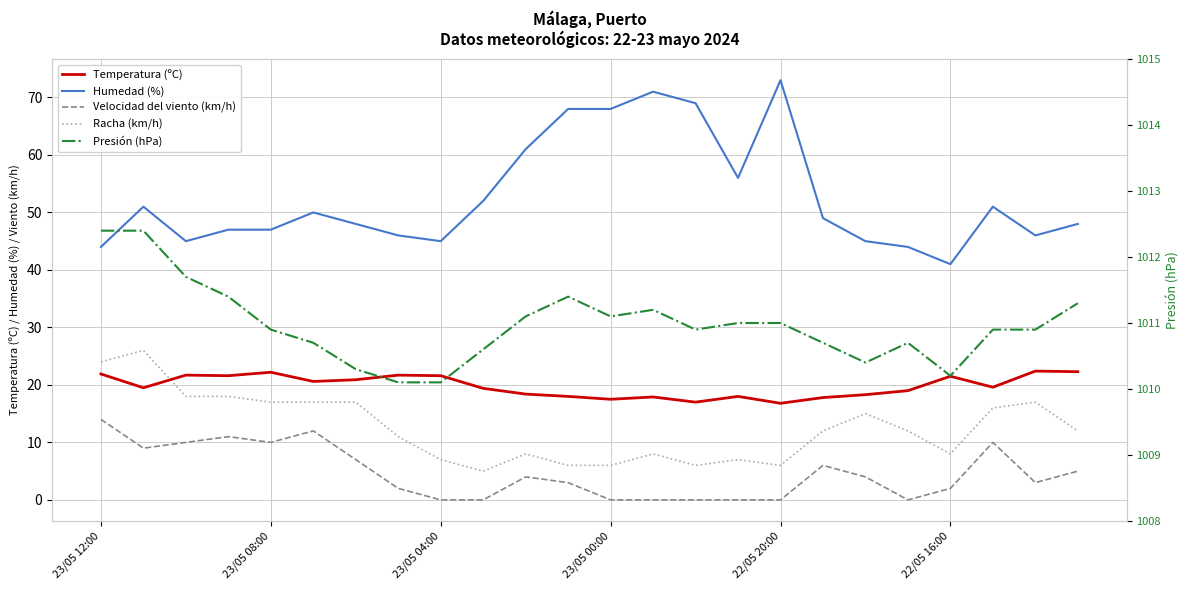

Is the value of Humedad (%) at 12 greater than the value of Racha (km/h) at 9?

Yes